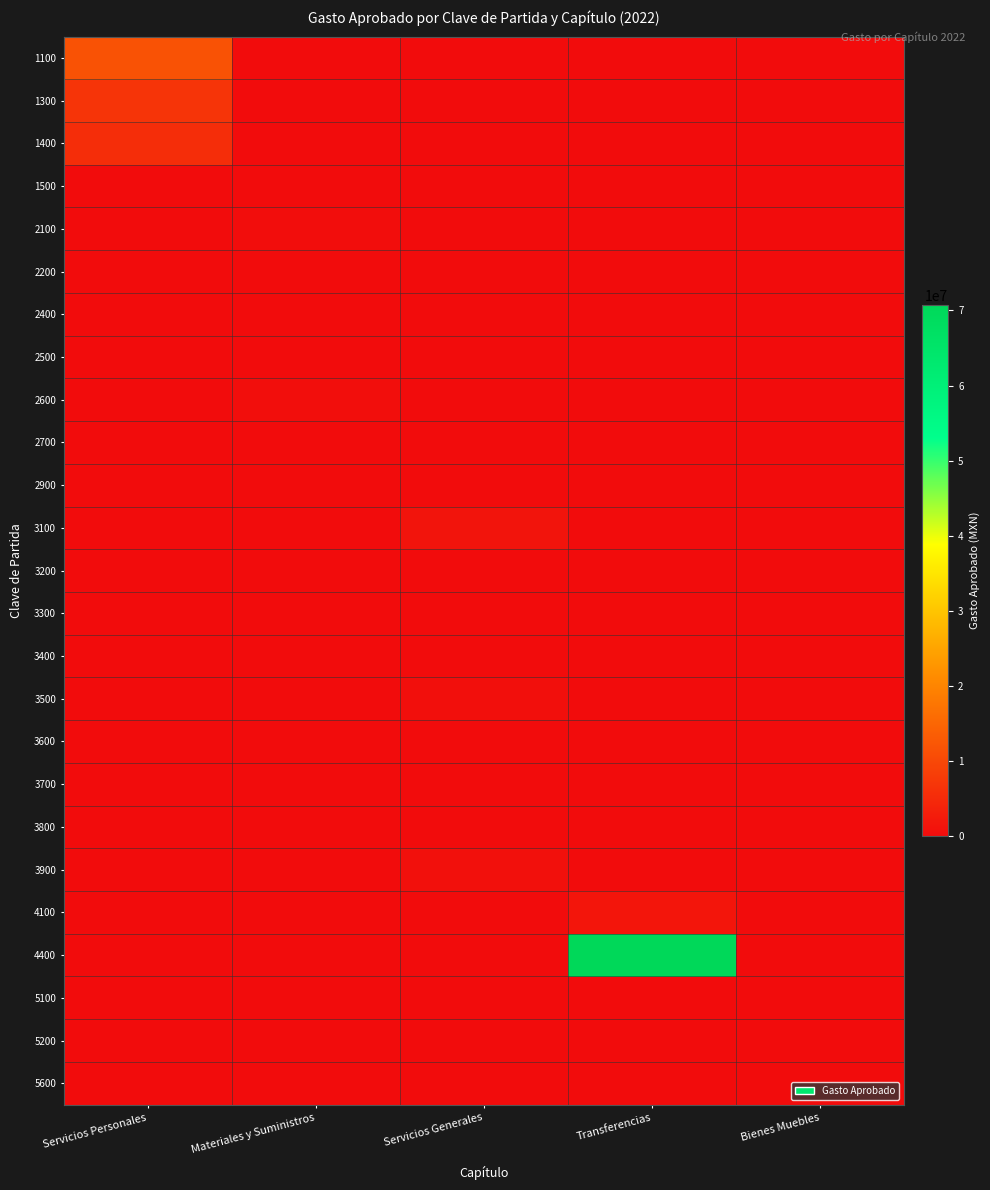

Reading right to left, list all the values displayed in this chart.

1100: Bienes Muebles=0	Transferencias=0	Servicios Generales=0	Materiales y Suministros=0	Servicios Personales=11662836
1300: Bienes Muebles=0	Transferencias=0	Servicios Generales=0	Materiales y Suministros=0	Servicios Personales=6685270
1400: Bienes Muebles=0	Transferencias=0	Servicios Generales=0	Materiales y Suministros=0	Servicios Personales=5414116
1500: Bienes Muebles=0	Transferencias=0	Servicios Generales=0	Materiales y Suministros=0	Servicios Personales=0
2100: Bienes Muebles=0	Transferencias=0	Servicios Generales=0	Materiales y Suministros=169799	Servicios Personales=0
2200: Bienes Muebles=0	Transferencias=0	Servicios Generales=0	Materiales y Suministros=25560	Servicios Personales=0
2400: Bienes Muebles=0	Transferencias=0	Servicios Generales=0	Materiales y Suministros=7596	Servicios Personales=0
2500: Bienes Muebles=0	Transferencias=0	Servicios Generales=0	Materiales y Suministros=37500	Servicios Personales=0
2600: Bienes Muebles=0	Transferencias=0	Servicios Generales=0	Materiales y Suministros=330000	Servicios Personales=0
2700: Bienes Muebles=0	Transferencias=0	Servicios Generales=0	Materiales y Suministros=6115	Servicios Personales=0
2900: Bienes Muebles=0	Transferencias=0	Servicios Generales=0	Materiales y Suministros=0	Servicios Personales=0
3100: Bienes Muebles=0	Transferencias=0	Servicios Generales=1295215	Materiales y Suministros=0	Servicios Personales=0
3200: Bienes Muebles=0	Transferencias=0	Servicios Generales=30000	Materiales y Suministros=0	Servicios Personales=0
3300: Bienes Muebles=0	Transferencias=0	Servicios Generales=103372	Materiales y Suministros=0	Servicios Personales=0
3400: Bienes Muebles=0	Transferencias=0	Servicios Generales=38994	Materiales y Suministros=0	Servicios Personales=0
3500: Bienes Muebles=0	Transferencias=0	Servicios Generales=468434	Materiales y Suministros=0	Servicios Personales=0
3600: Bienes Muebles=0	Transferencias=0	Servicios Generales=15453	Materiales y Suministros=0	Servicios Personales=0
3700: Bienes Muebles=0	Transferencias=0	Servicios Generales=0	Materiales y Suministros=0	Servicios Personales=0
3800: Bienes Muebles=0	Transferencias=0	Servicios Generales=0	Materiales y Suministros=0	Servicios Personales=0
3900: Bienes Muebles=0	Transferencias=0	Servicios Generales=725385	Materiales y Suministros=0	Servicios Personales=0
4100: Bienes Muebles=0	Transferencias=1607777	Servicios Generales=0	Materiales y Suministros=0	Servicios Personales=0
4400: Bienes Muebles=0	Transferencias=70695961	Servicios Generales=0	Materiales y Suministros=0	Servicios Personales=0
5100: Bienes Muebles=0	Transferencias=0	Servicios Generales=0	Materiales y Suministros=0	Servicios Personales=0
5200: Bienes Muebles=0	Transferencias=0	Servicios Generales=0	Materiales y Suministros=0	Servicios Personales=0
5600: Bienes Muebles=0	Transferencias=0	Servicios Generales=0	Materiales y Suministros=0	Servicios Personales=0